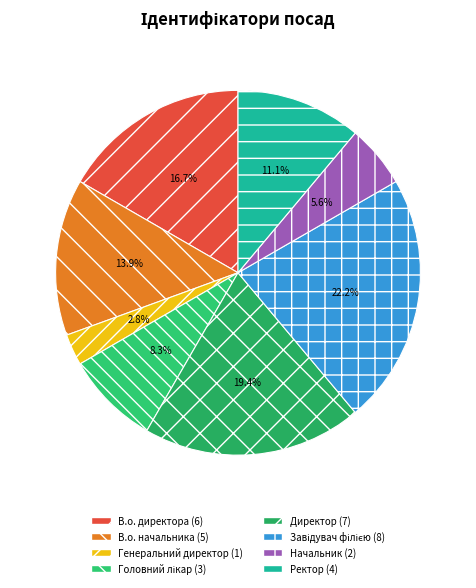

Does Головний лікар represent more than half of the total?

No